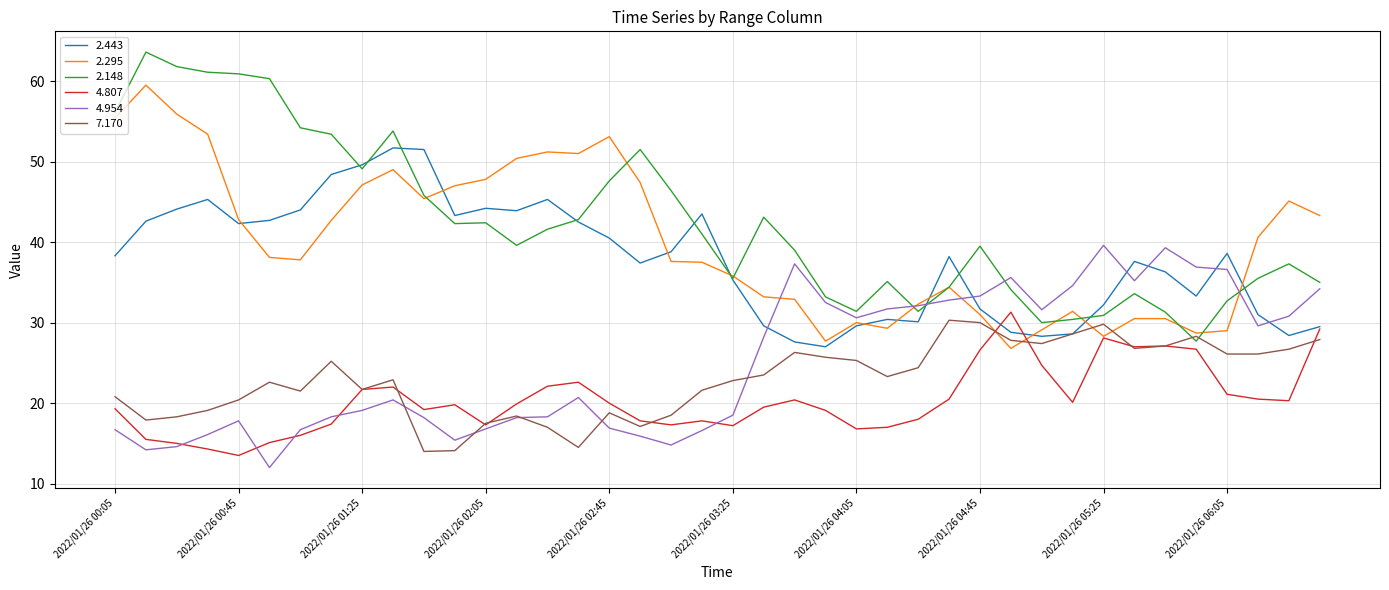

What is the highest value of the 2.148 series?

63.6